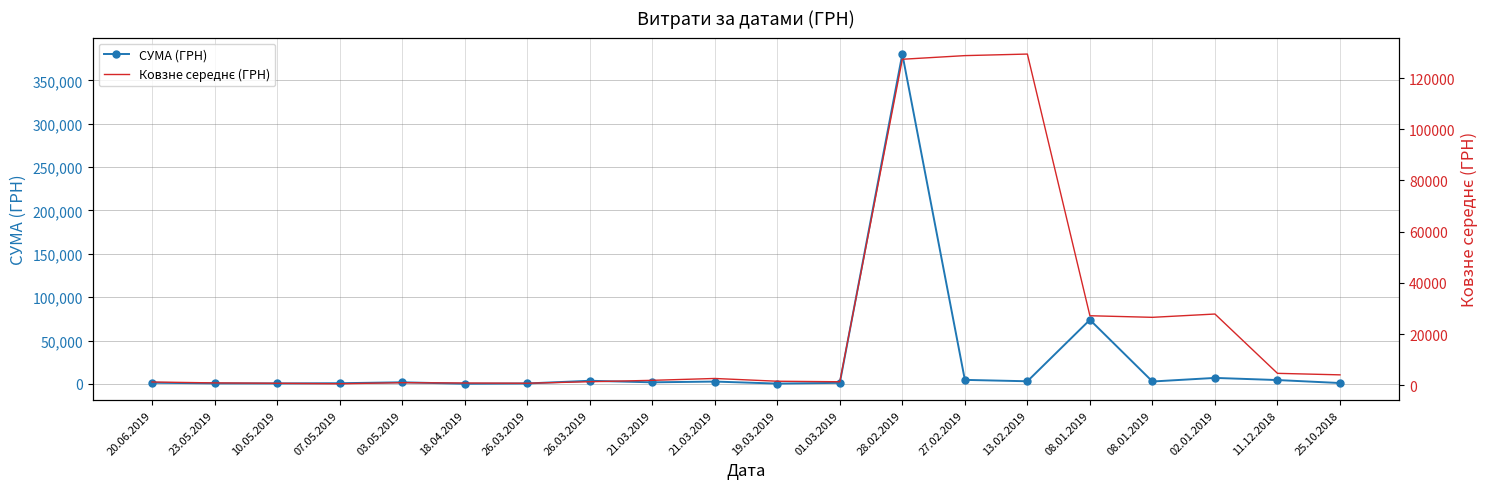

Reading right to left, what are all the values shown in this chart?

СУМА (ГРН): 960.0	4400.0	6863.2	2730.0	73890.6	2994.9	4593.4	380463.3	1168.8	325.0	2640.0	1780.0	3563.6	462.0	135.5	1800.0	735.0	499.0	570.4	1289.2
Ковзне середнє (ГРН): 4074.4	4664.4	27827.9	26538.5	27159.6	129350.5	128741.8	127319.0	1377.9	1581.7	2661.2	1935.2	1387.0	799.2	890.2	1011.3	601.4	786.2	929.8	1289.2